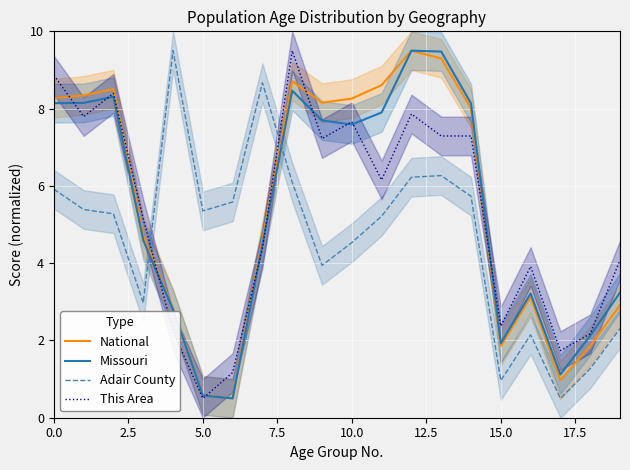

After their last crossing, which series has the higher values: Adair County or This Area?

This Area